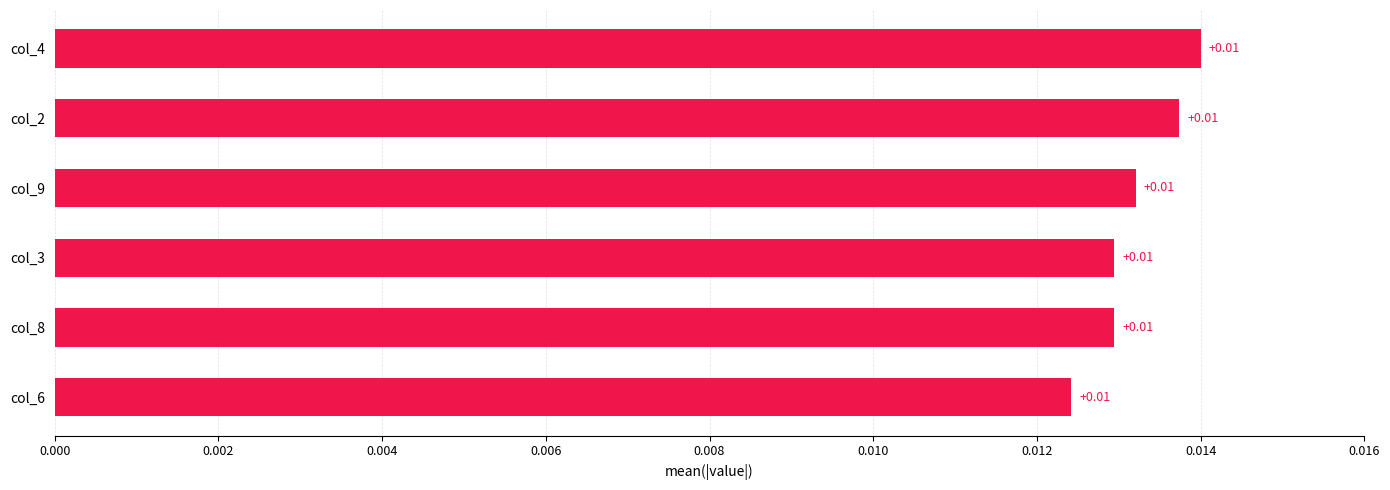

Does the chart contain any negative values?

No